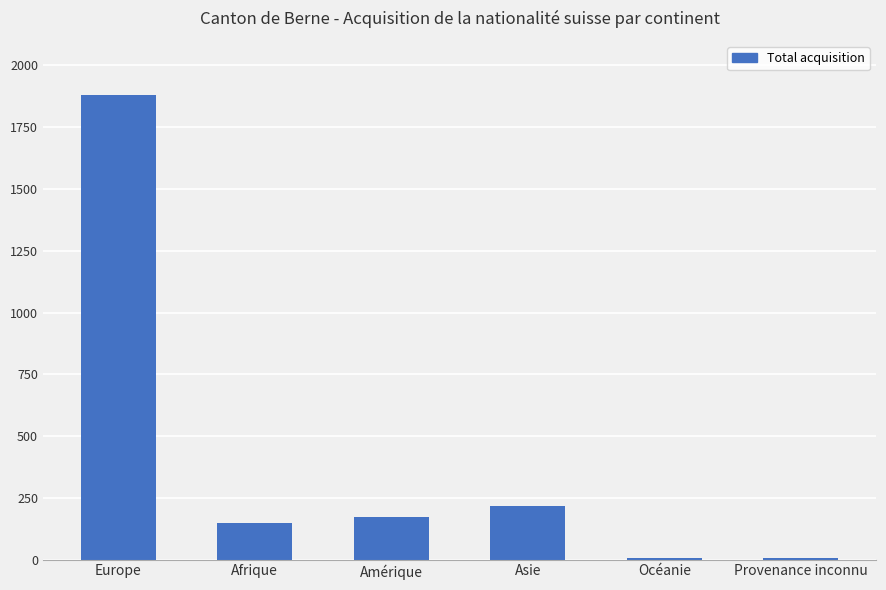

The chart shows a value of 2777 at Europe. True or false?

False